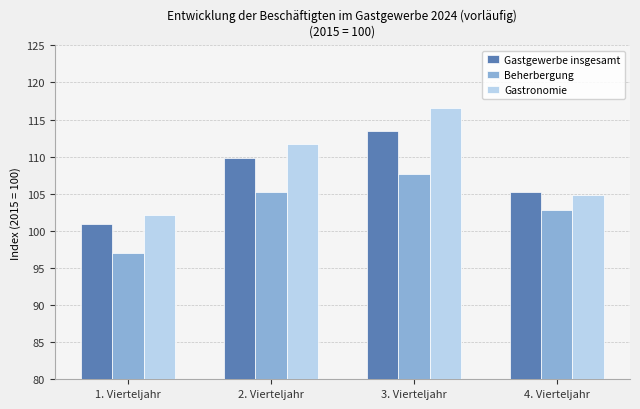

What are all the series names shown in the legend?

Gastgewerbe insgesamt, Beherbergung, Gastronomie